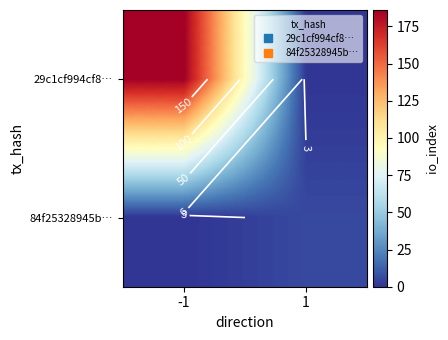

Is the value of 84f25328945b… at -1 greater than the value of 29c1cf994cf8… at -1?

No